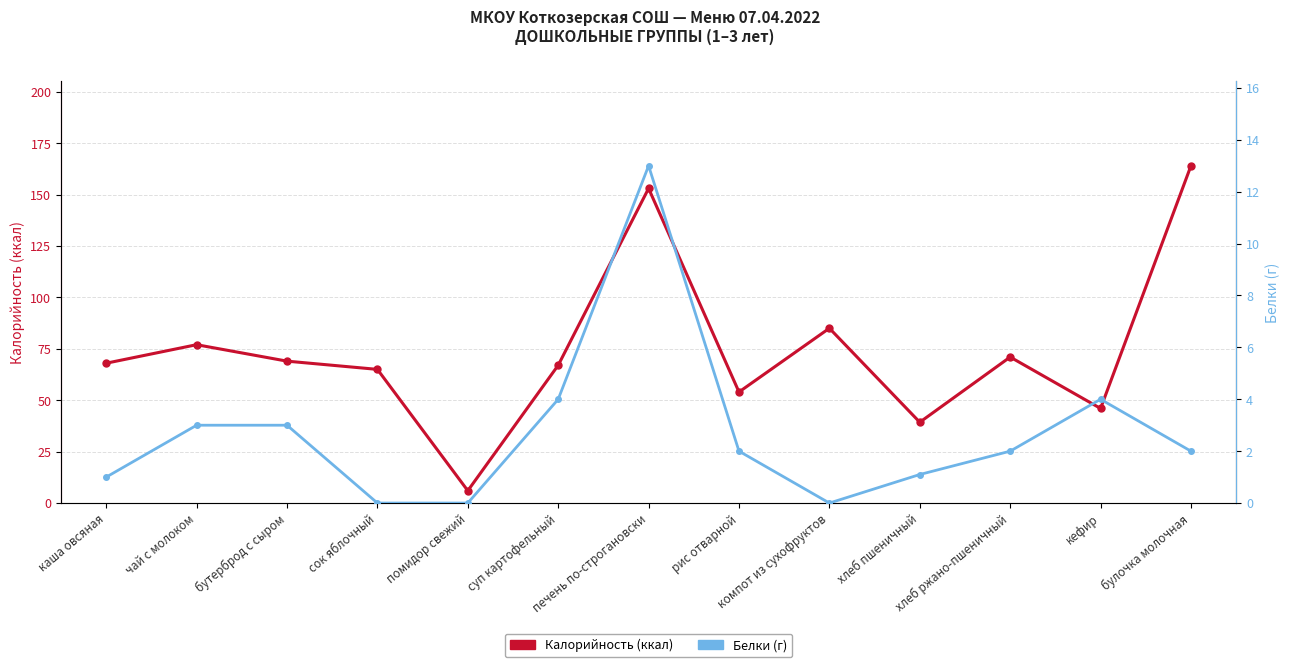

At which label does Калорийность (ккал) first exceed 68?

чай с молоком